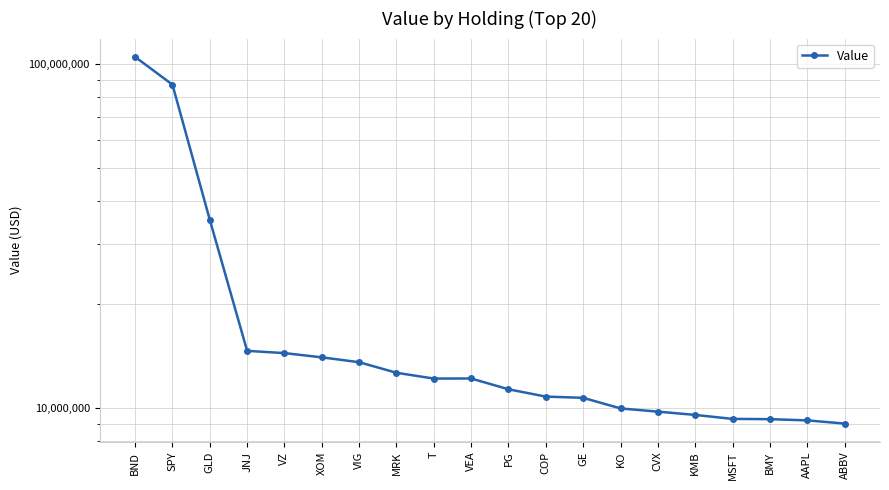

Approximately how many times larger is the value at BND compared to T?

8.6